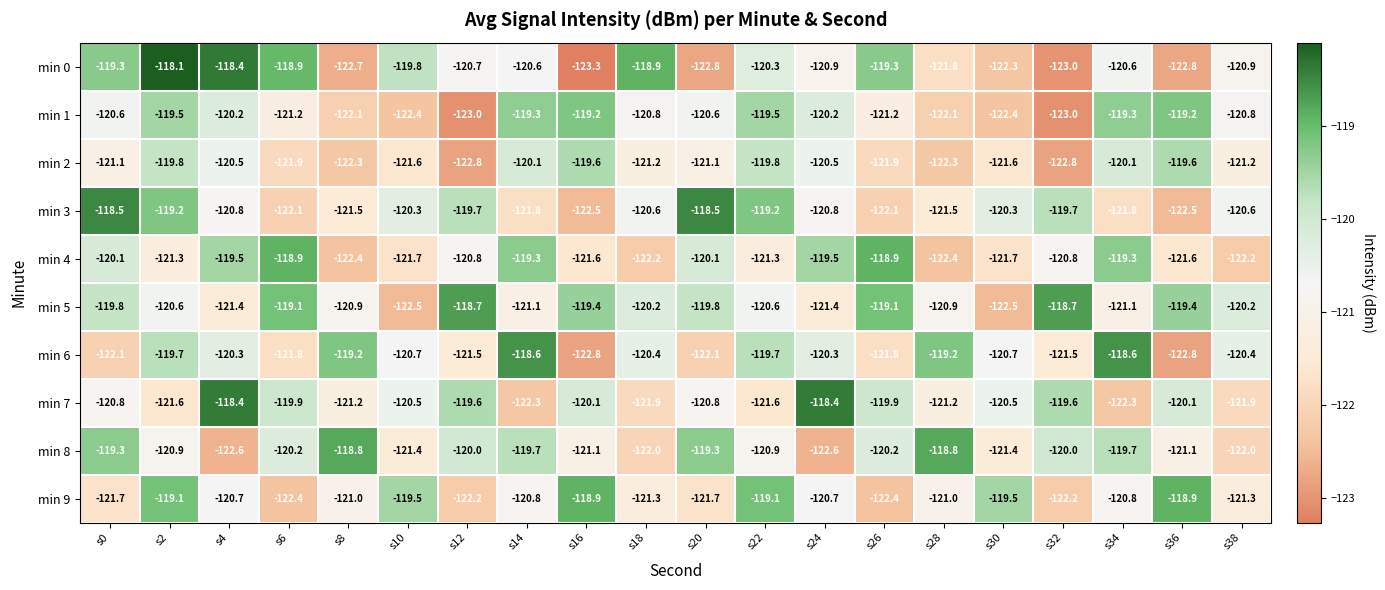

Which label corresponds to the largest value in the chart?

s2